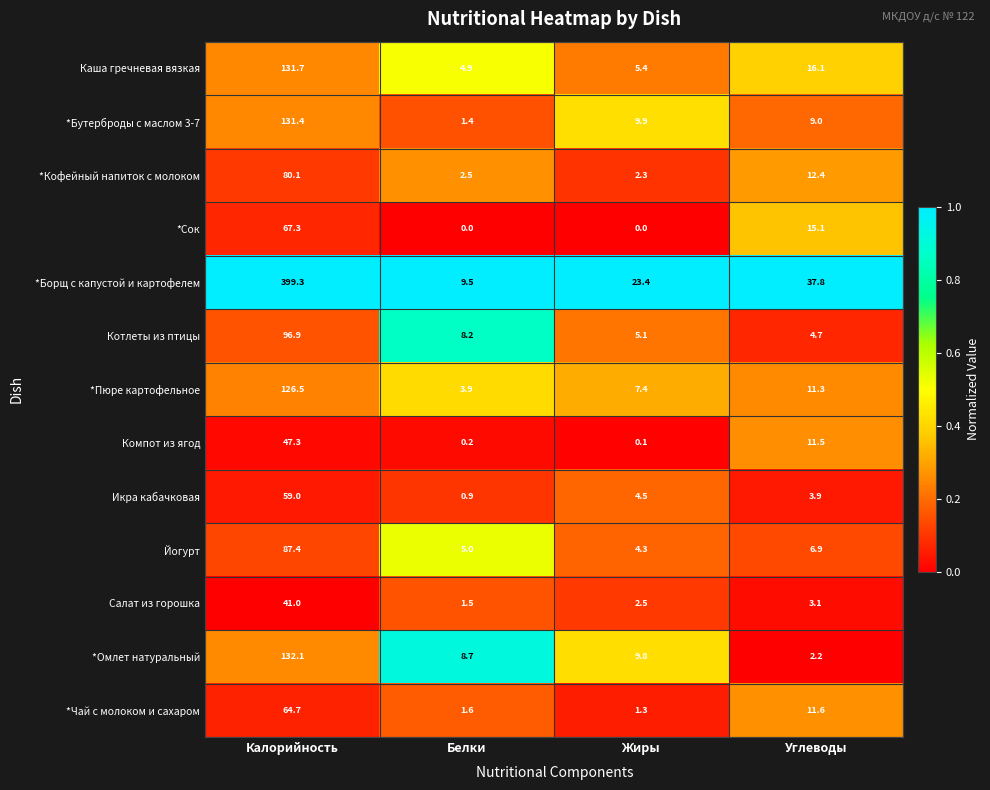

At which label does Каша гречневая вязкая reach its minimum?

Белки